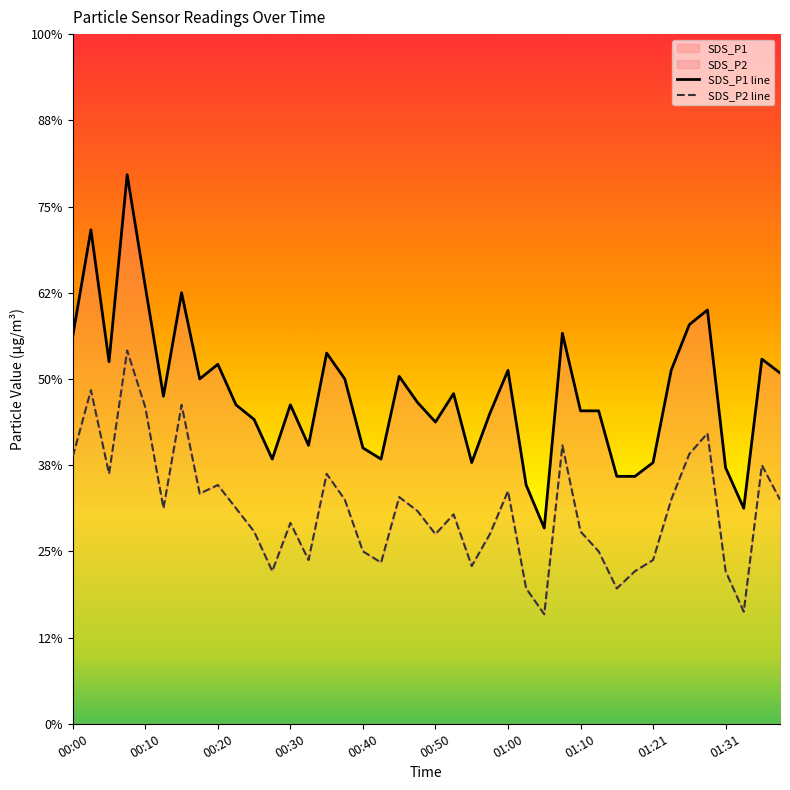

In SDS_P2, how many points are higher than both neighbors (excluding endpoints)?

12